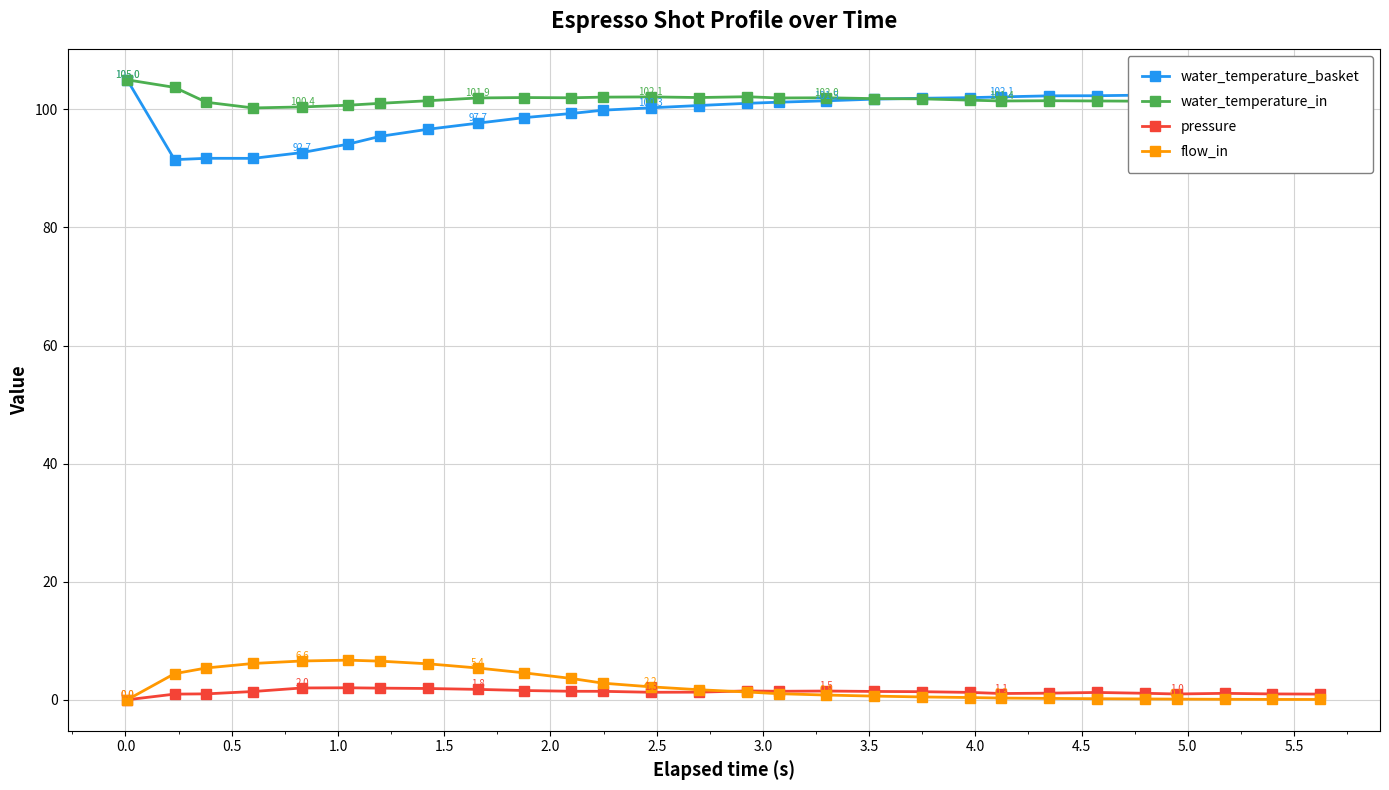

Count the number of categories in the chart.

28